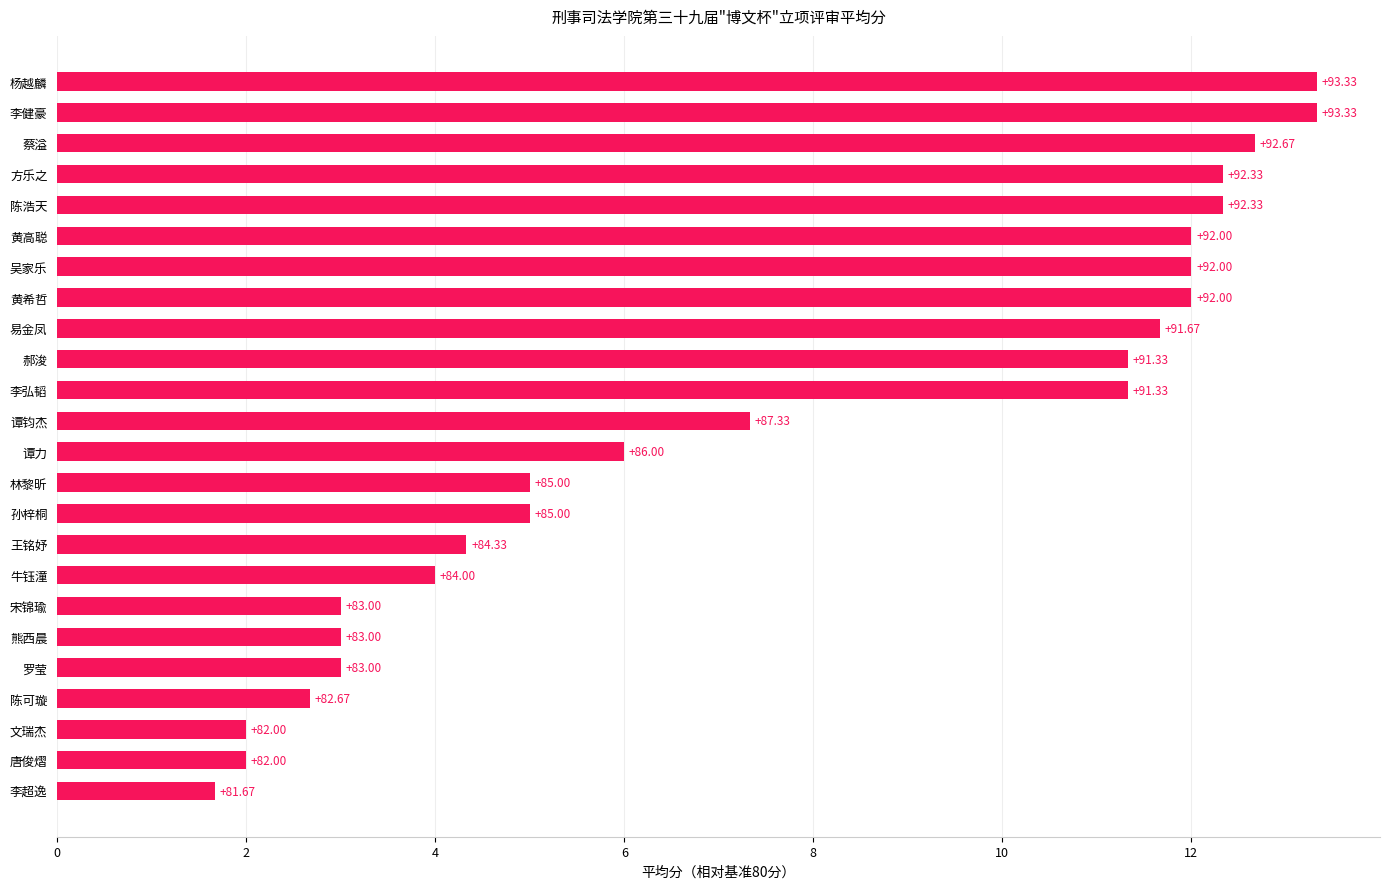

Does the chart contain any negative values?

No